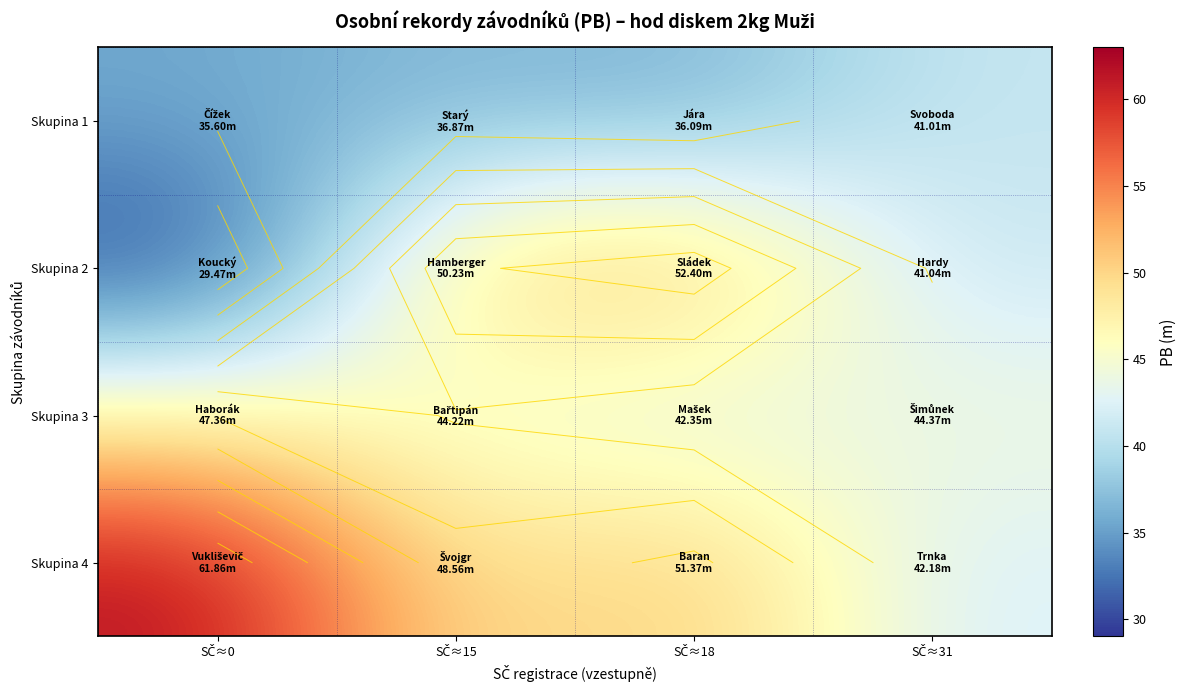

What is the difference between the maximum and second lowest values in the Skupina 3 series?

3.1